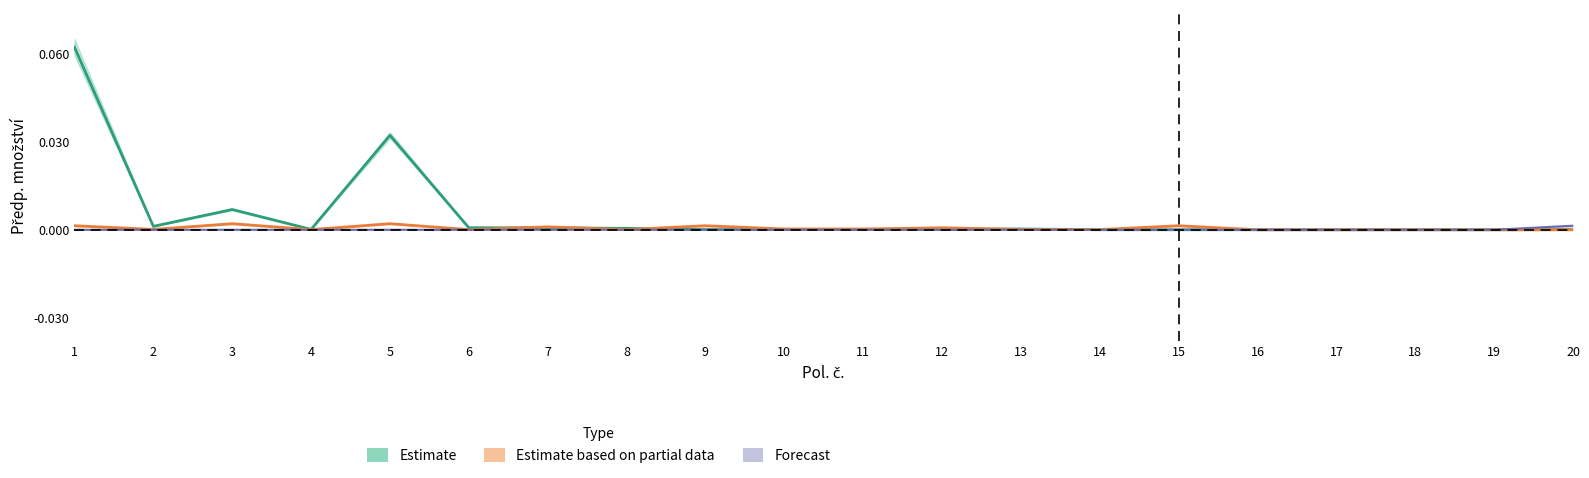

In Estimate based on partial data, how many points are higher than both neighbors (excluding endpoints)?

6